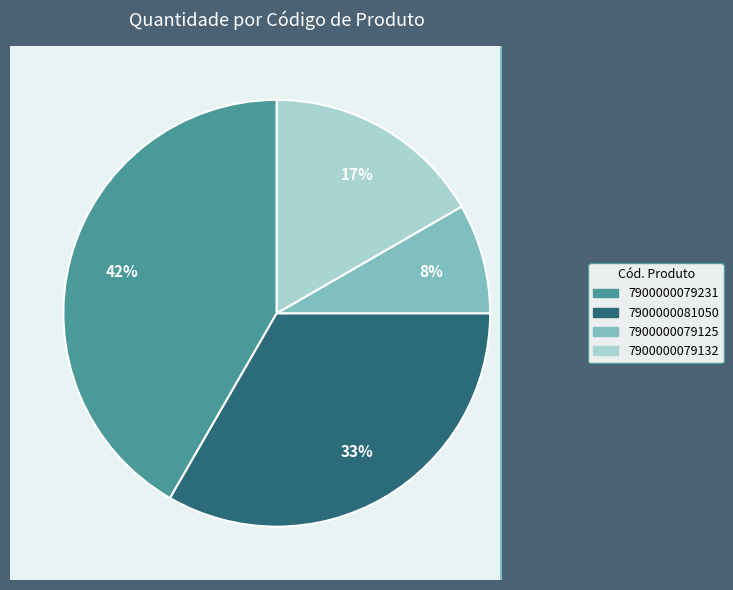

What percentage is the 7900000079231 slice, to the nearest percent?

42%